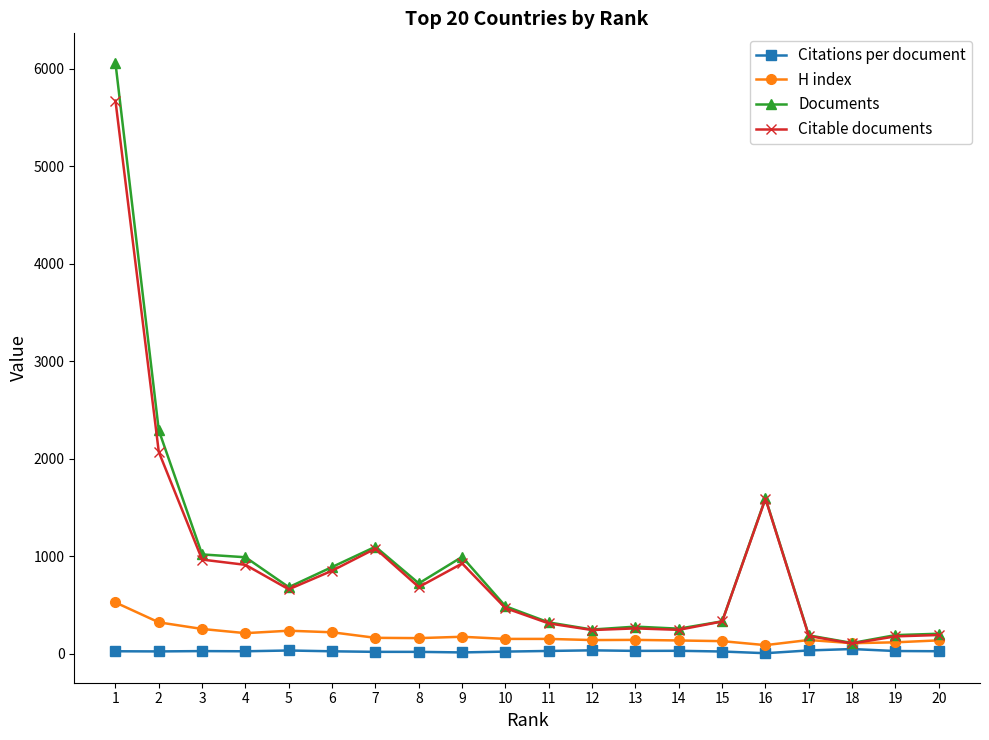

Which series has the largest range (max minus min)?

Documents